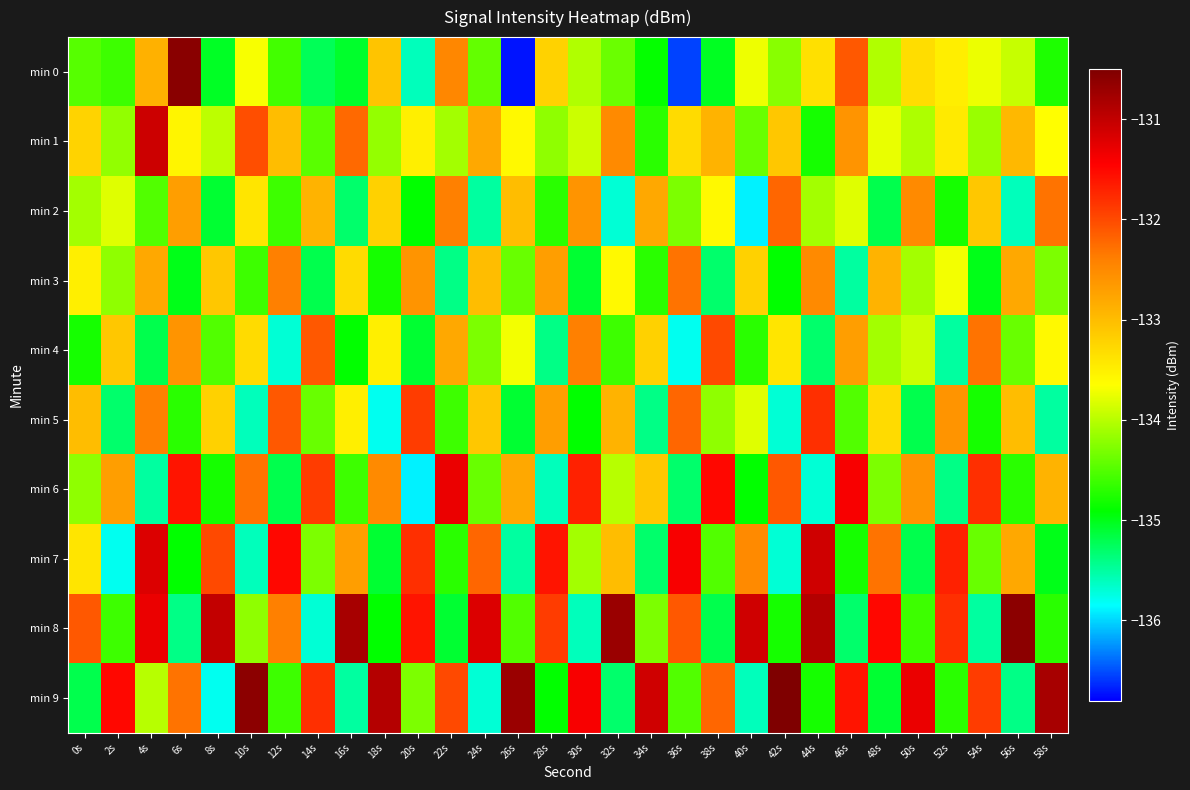

Reading left to right, transcribe all the data shown in this chart.

min 0: 0s=-134.5	2s=-134.6	4s=-132.9	6s=-130.6	8s=-135.0	10s=-133.7	12s=-134.6	14s=-135.2	16s=-135.1	18s=-133.1	20s=-135.6	22s=-132.5	24s=-134.4	26s=-136.7	28s=-133.2	30s=-134.0	32s=-134.4	34s=-134.9	36s=-136.5	38s=-135.0	40s=-133.7	42s=-134.2	44s=-133.4	46s=-132.1	48s=-134.0	50s=-133.3	52s=-133.5	54s=-133.7	56s=-133.9	58s=-134.8
min 1: 0s=-133.2	2s=-134.2	4s=-131.1	6s=-133.6	8s=-134.0	10s=-132.0	12s=-133.0	14s=-134.5	16s=-132.2	18s=-134.2	20s=-133.5	22s=-134.1	24s=-132.8	26s=-133.6	28s=-134.2	30s=-133.9	32s=-132.5	34s=-134.7	36s=-133.3	38s=-132.9	40s=-134.4	42s=-133.1	44s=-134.8	46s=-132.6	48s=-133.8	50s=-134.1	52s=-133.4	54s=-134.2	56s=-132.9	58s=-133.7
min 2: 0s=-134.1	2s=-133.8	4s=-134.5	6s=-132.7	8s=-135.1	10s=-133.4	12s=-134.6	14s=-132.9	16s=-135.3	18s=-133.2	20s=-134.9	22s=-132.4	24s=-135.5	26s=-133.0	28s=-134.7	30s=-132.6	32s=-135.7	34s=-132.8	36s=-134.3	38s=-133.6	40s=-135.9	42s=-132.2	44s=-134.1	46s=-133.8	48s=-135.2	50s=-132.5	52s=-134.8	54s=-133.1	56s=-135.6	58s=-132.3
min 3: 0s=-133.5	2s=-134.2	4s=-132.8	6s=-135.0	8s=-133.1	10s=-134.6	12s=-132.4	14s=-135.2	16s=-133.3	18s=-134.8	20s=-132.6	22s=-135.4	24s=-133.0	26s=-134.4	28s=-132.7	30s=-135.1	32s=-133.6	34s=-134.7	36s=-132.3	38s=-135.3	40s=-133.2	42s=-134.9	44s=-132.5	46s=-135.5	48s=-132.9	50s=-134.1	52s=-133.7	54s=-135.0	56s=-132.8	58s=-134.3
min 4: 0s=-134.8	2s=-133.1	4s=-135.2	6s=-132.6	8s=-134.5	10s=-133.3	12s=-135.7	14s=-132.1	16s=-134.9	18s=-133.5	20s=-135.1	22s=-132.8	24s=-134.3	26s=-133.7	28s=-135.4	30s=-132.4	32s=-134.6	34s=-133.2	36s=-135.8	38s=-132.0	40s=-134.7	42s=-133.4	44s=-135.3	46s=-132.7	48s=-134.1	50s=-133.9	52s=-135.5	54s=-132.3	56s=-134.4	58s=-133.6
min 5: 0s=-133.0	2s=-135.3	4s=-132.4	6s=-134.7	8s=-133.2	10s=-135.6	12s=-132.1	14s=-134.4	16s=-133.5	18s=-135.8	20s=-131.9	22s=-134.6	24s=-133.1	26s=-135.1	28s=-132.7	30s=-134.9	32s=-132.9	34s=-135.4	36s=-132.2	38s=-134.2	40s=-133.8	42s=-135.7	44s=-131.8	46s=-134.5	48s=-133.3	50s=-135.2	52s=-132.6	54s=-134.8	56s=-133.0	58s=-135.5
min 6: 0s=-134.2	2s=-132.7	4s=-135.5	6s=-131.6	8s=-134.8	10s=-132.3	12s=-135.2	14s=-131.9	16s=-134.6	18s=-132.5	20s=-135.9	22s=-131.3	24s=-134.4	26s=-132.8	28s=-135.6	30s=-131.7	32s=-134.0	34s=-133.1	36s=-135.3	38s=-131.5	40s=-134.9	42s=-132.1	44s=-135.7	46s=-131.4	48s=-134.3	50s=-132.6	52s=-135.4	54s=-131.8	56s=-134.7	58s=-132.9
min 7: 0s=-133.4	2s=-135.8	4s=-131.2	6s=-134.9	8s=-132.0	10s=-135.6	12s=-131.5	14s=-134.3	16s=-132.7	18s=-135.1	20s=-131.8	22s=-134.7	24s=-132.2	26s=-135.5	28s=-131.6	30s=-134.1	32s=-133.0	34s=-135.3	36s=-131.4	38s=-134.5	40s=-132.5	42s=-135.7	44s=-131.1	46s=-134.8	48s=-132.3	50s=-135.2	52s=-131.7	54s=-134.4	56s=-132.8	58s=-135.0
min 8: 0s=-132.1	2s=-134.6	4s=-131.3	6s=-135.4	8s=-131.0	10s=-134.2	12s=-132.4	14s=-135.7	16s=-130.8	18s=-134.9	20s=-131.6	22s=-135.1	24s=-131.2	26s=-134.5	28s=-131.9	30s=-135.6	32s=-130.7	34s=-134.3	36s=-132.1	38s=-135.2	40s=-131.1	42s=-134.8	44s=-130.9	46s=-135.3	48s=-131.5	50s=-134.6	52s=-131.8	54s=-135.5	56s=-130.6	58s=-134.7
min 9: 0s=-135.2	2s=-131.5	4s=-134.0	6s=-132.3	8s=-135.8	10s=-130.6	12s=-134.6	14s=-131.8	16s=-135.5	18s=-130.9	20s=-134.3	22s=-132.0	24s=-135.7	26s=-130.7	28s=-134.9	30s=-131.4	32s=-135.3	34s=-131.1	36s=-134.5	38s=-132.2	40s=-135.6	42s=-130.5	44s=-134.8	46s=-131.6	48s=-135.1	50s=-131.3	52s=-134.7	54s=-131.9	56s=-135.4	58s=-130.8